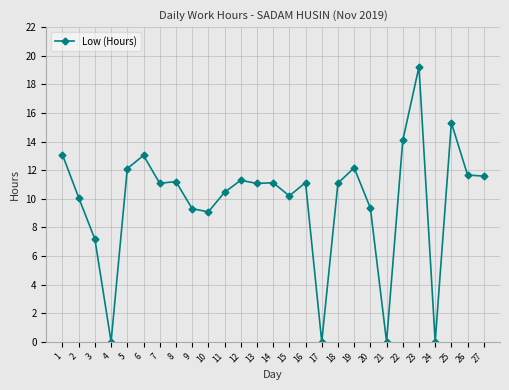

Is this an area chart (filled region under the line)?

No